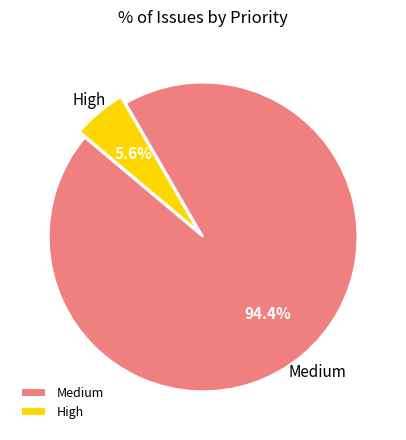

What is the total percentage of High and Medium?

100.0%